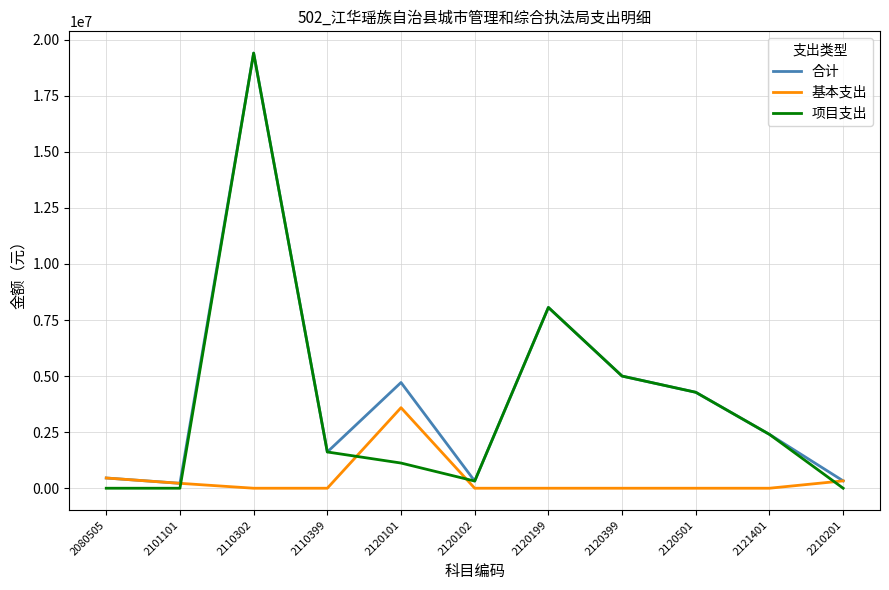

What is the difference between the highest and lowest values at 2210201?

327906.7